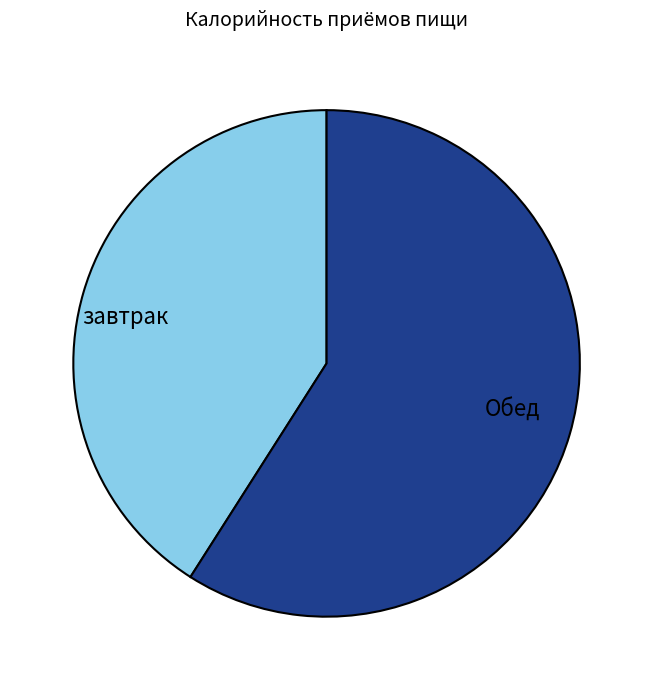

What is the ratio of the value at Обед to the value at завтрак?

1.4